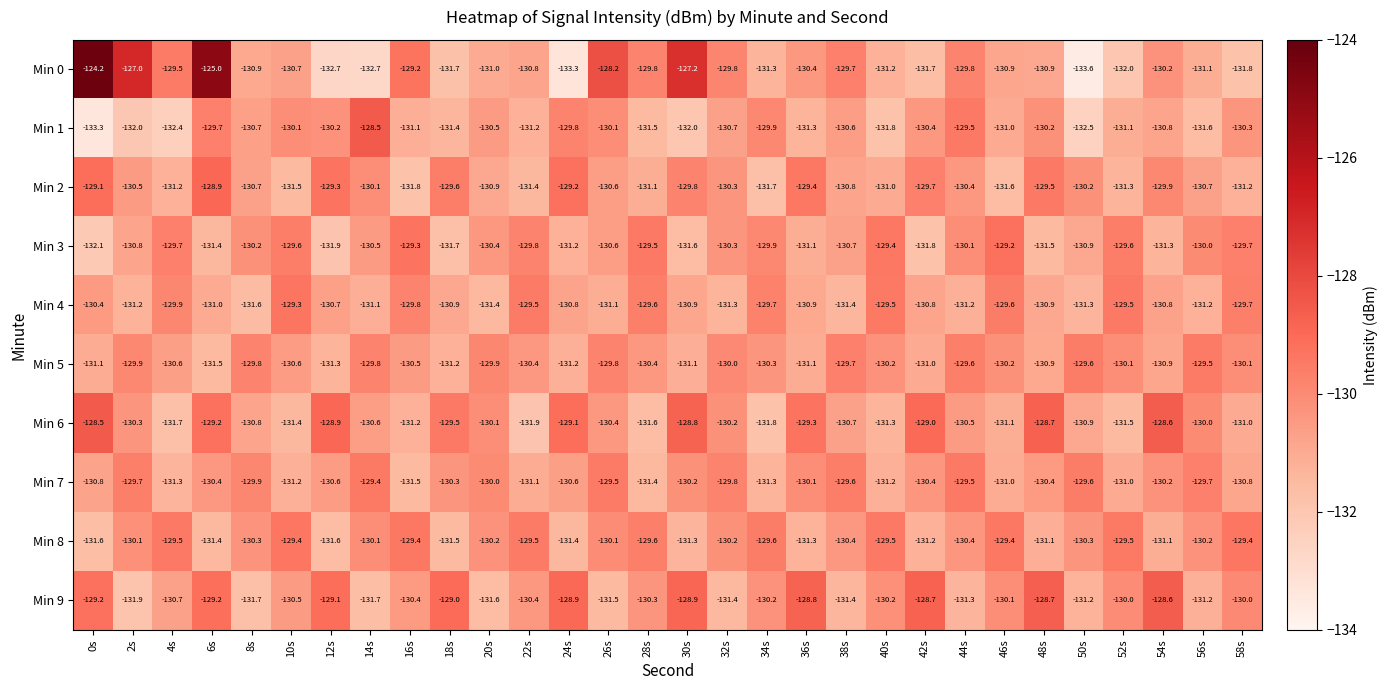

What is the sum of all Min 4 values?

-3917.0